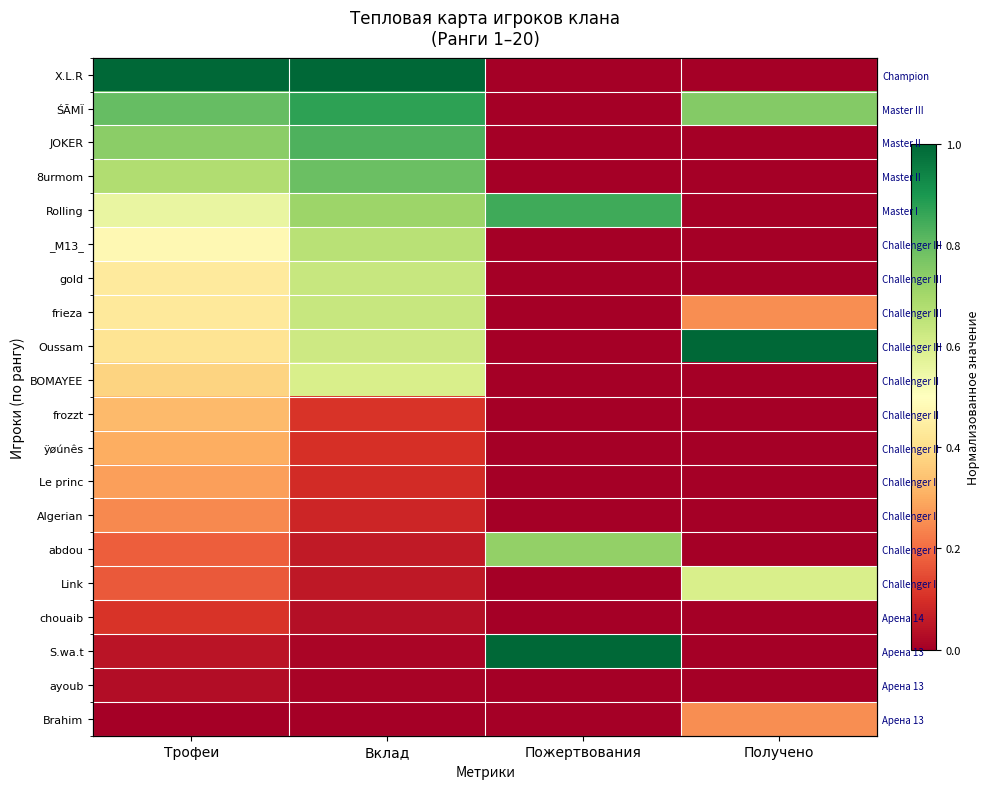

True or false: Algerian has a value of 0.1 at Вклад.

False